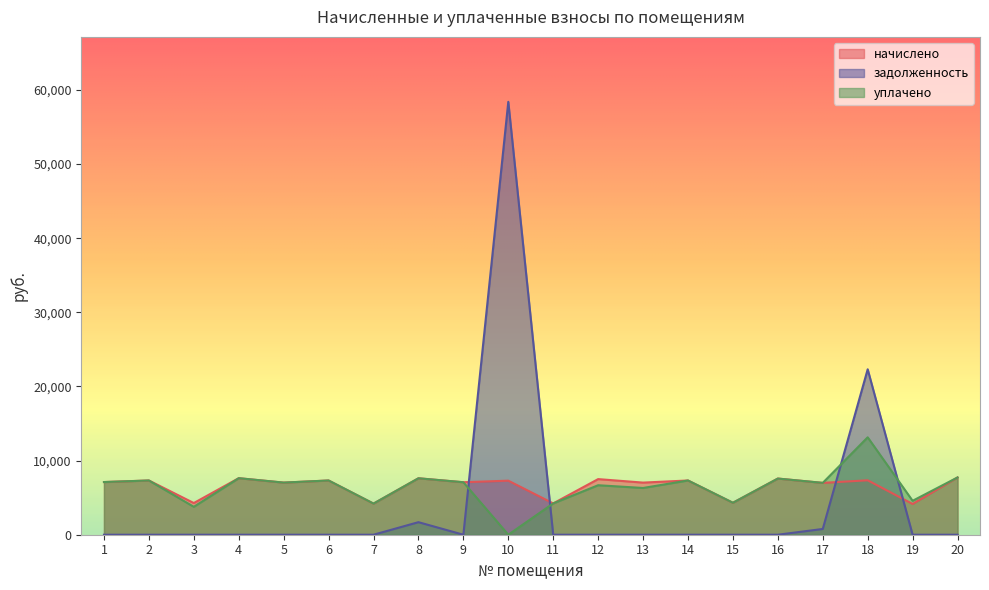

Which series changed the most between 6 and 9?

начислено